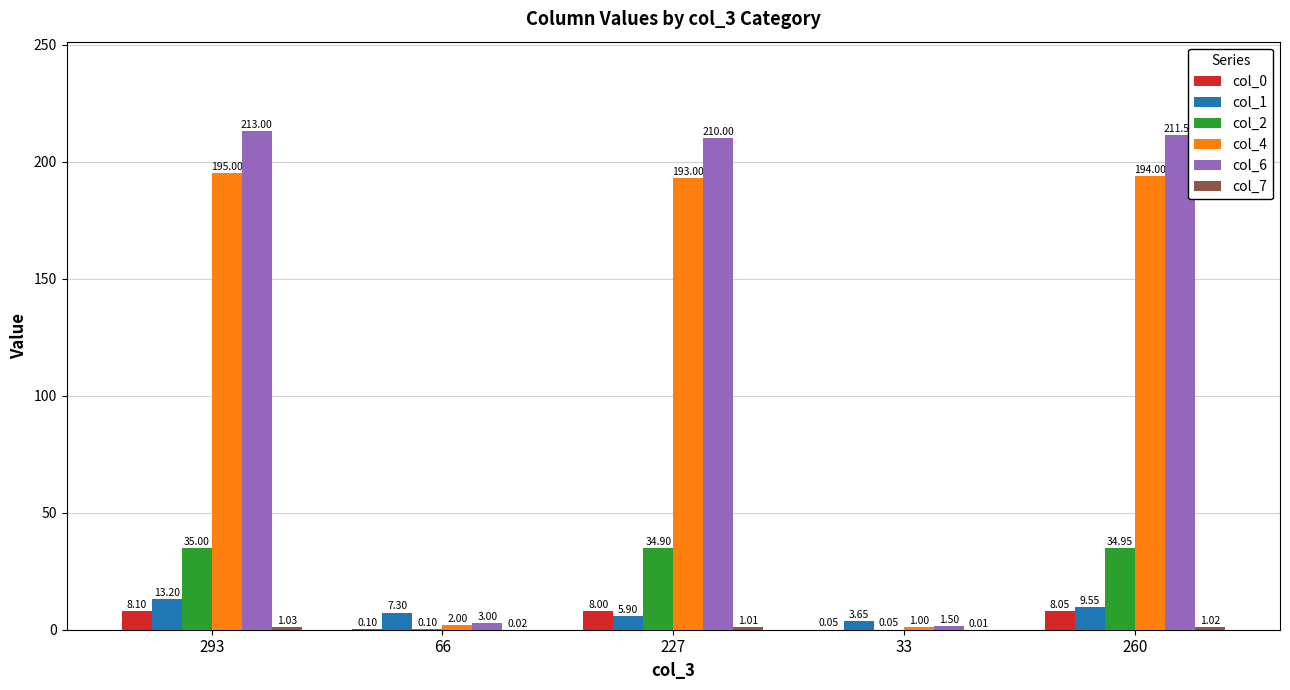

Which series has the largest total across all categories?

col_6